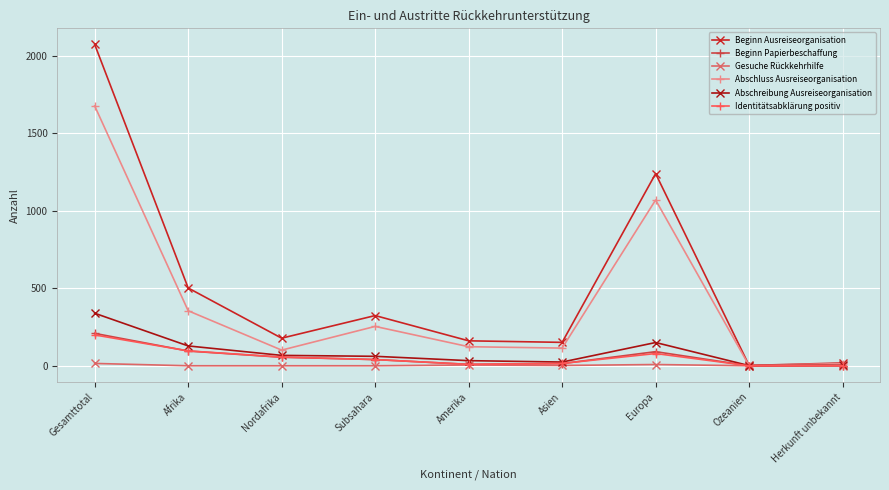

What position from the right is Asien?

4